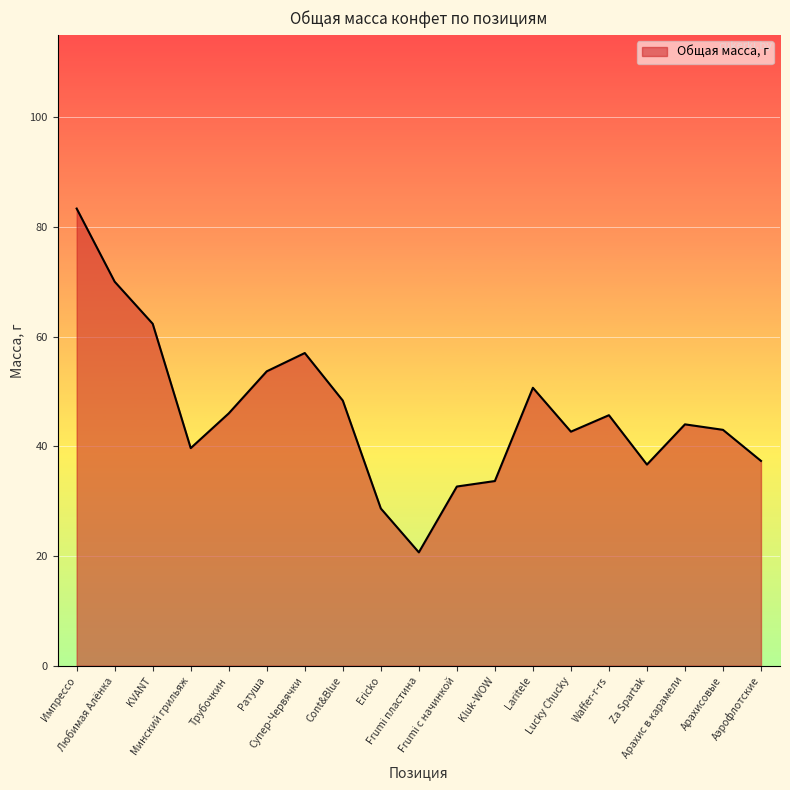

What is the greatest value displayed?

83.3